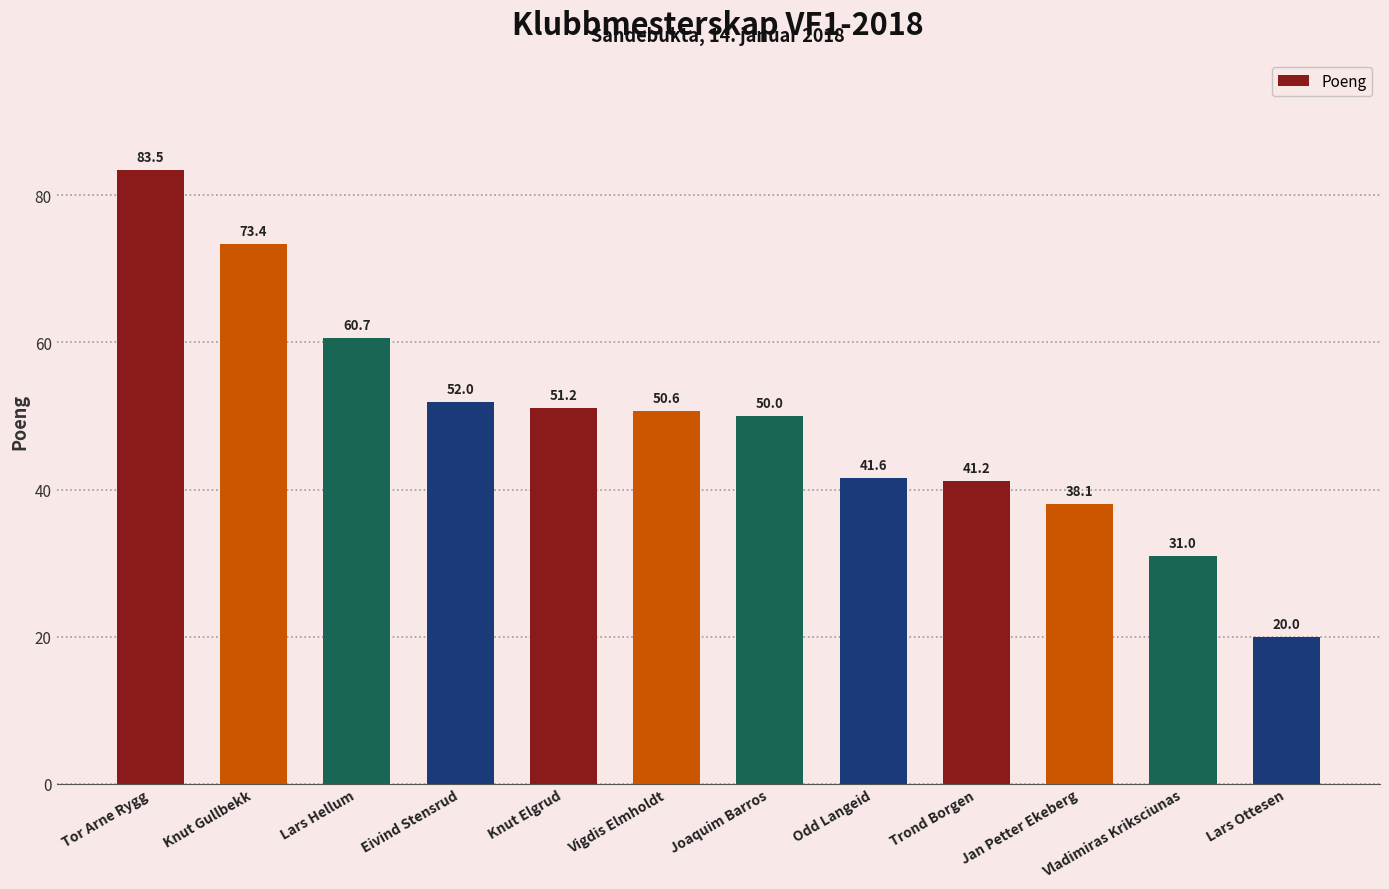

At which label does the data first exceed 50?

Tor Arne Rygg